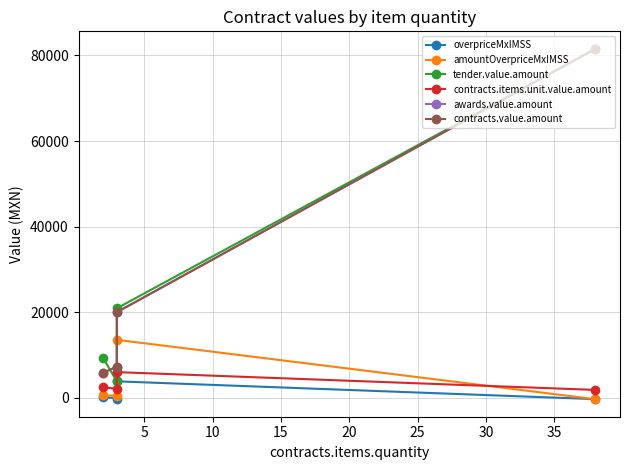

What is the value of the contracts.value.amount point at the 3rd from the left?

7308.0